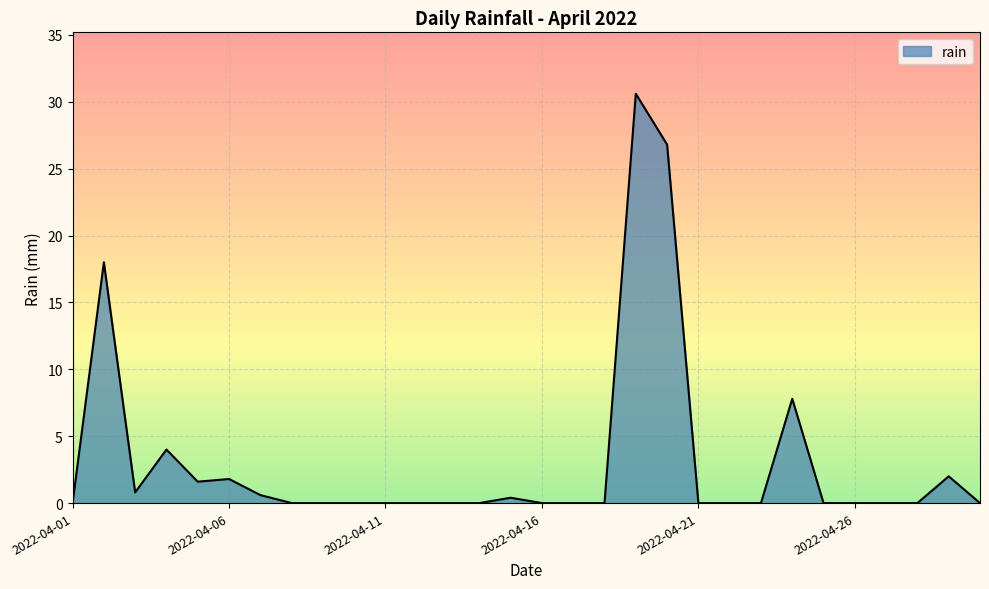

What is the difference between the maximum and minimum values?

30.6